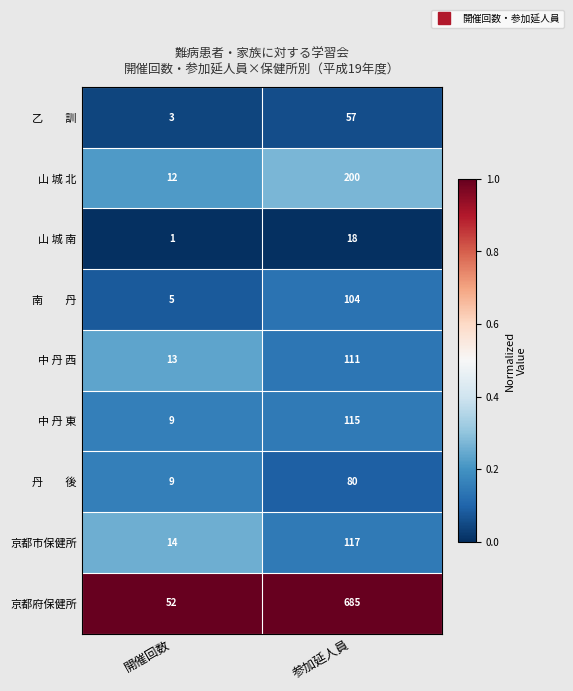

What is the difference between the maximum and minimum values in the 京都府保健所 series?

633